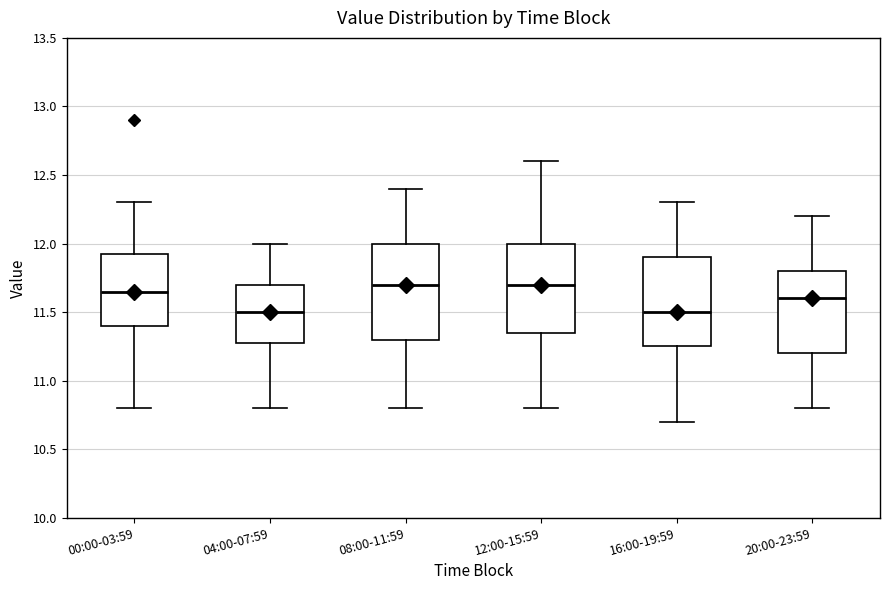

Reading left to right, read every box against the y-axis: the position of its median line, the range the box covers, and the ends of its whiskers. The values are not printed on the chart, so give them approximately, as read against the axis.

00:00-03:59: median 11.65, box 11.40 to 11.95, whiskers 10.80 to 12.30
04:00-07:59: median 11.50, box 11.30 to 11.70, whiskers 10.80 to 12.00
08:00-11:59: median 11.70, box 11.30 to 12.00, whiskers 10.80 to 12.40
12:00-15:59: median 11.70, box 11.35 to 12.00, whiskers 10.80 to 12.60
16:00-19:59: median 11.50, box 11.25 to 11.90, whiskers 10.70 to 12.30
20:00-23:59: median 11.60, box 11.20 to 11.80, whiskers 10.80 to 12.20